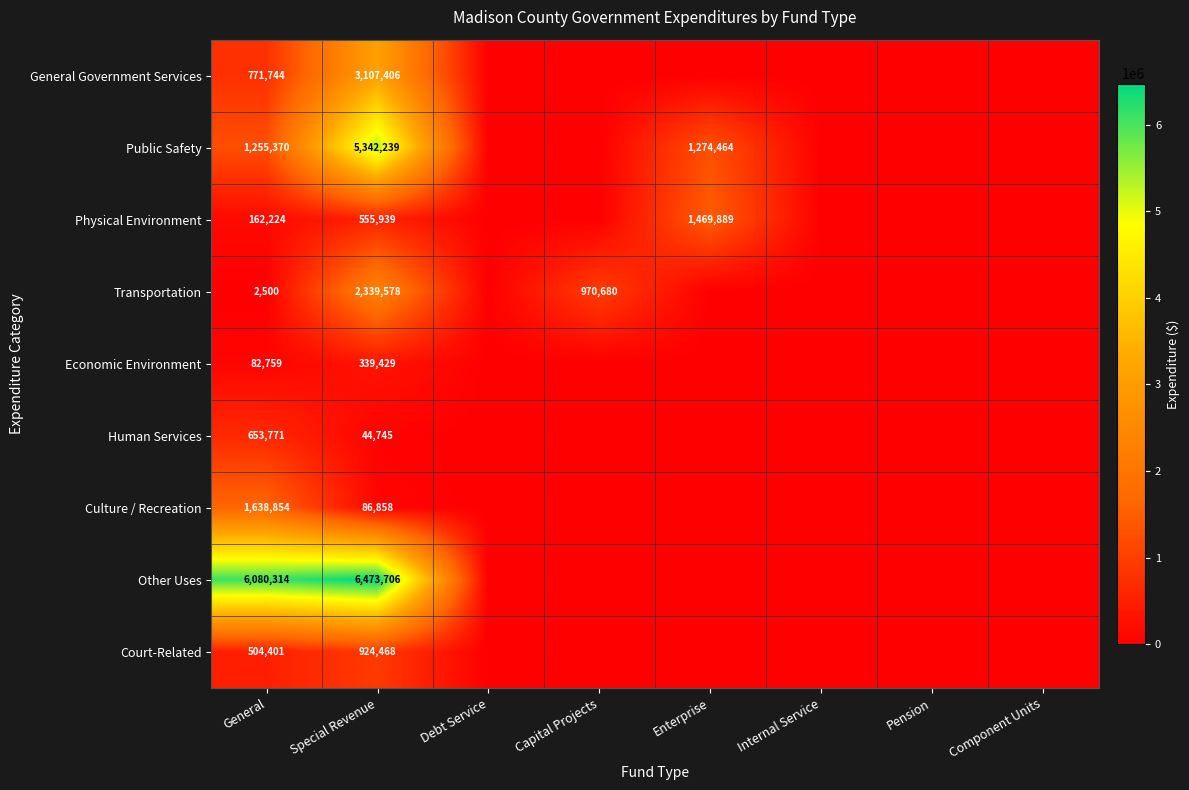

List the series in order of their peak value, highest first.

Other Uses, Public Safety, General Government Services, Transportation, Culture / Recreation, Physical Environment, Court-Related, Human Services, Economic Environment